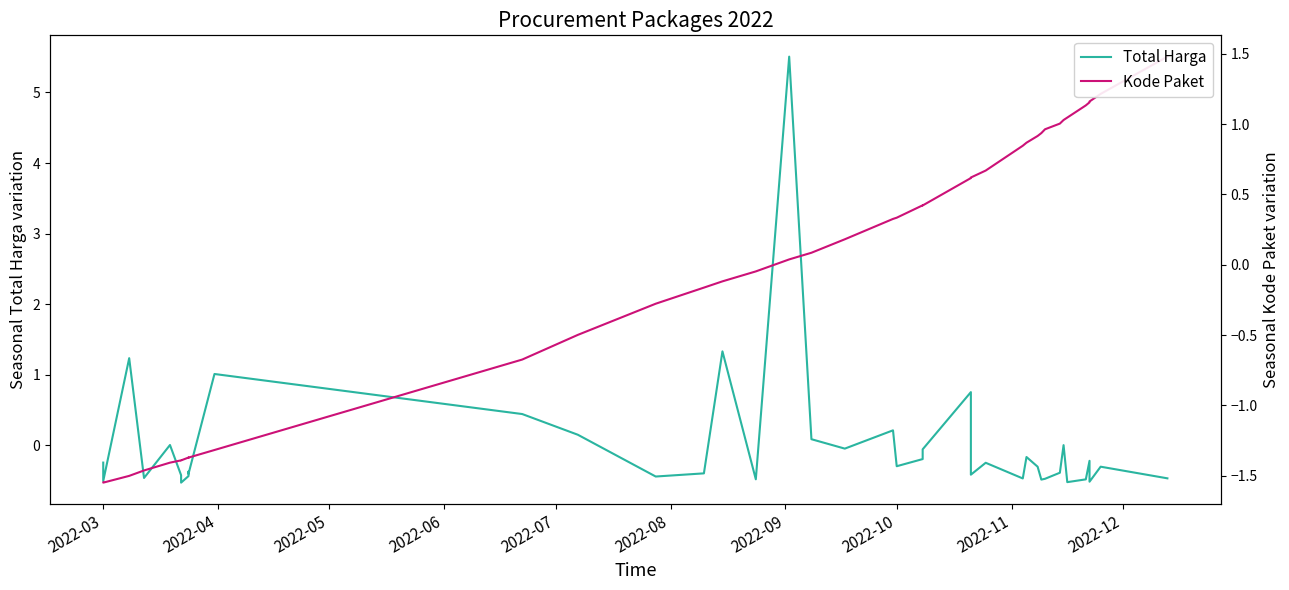

Which series has the largest range (max minus min)?

Total Harga